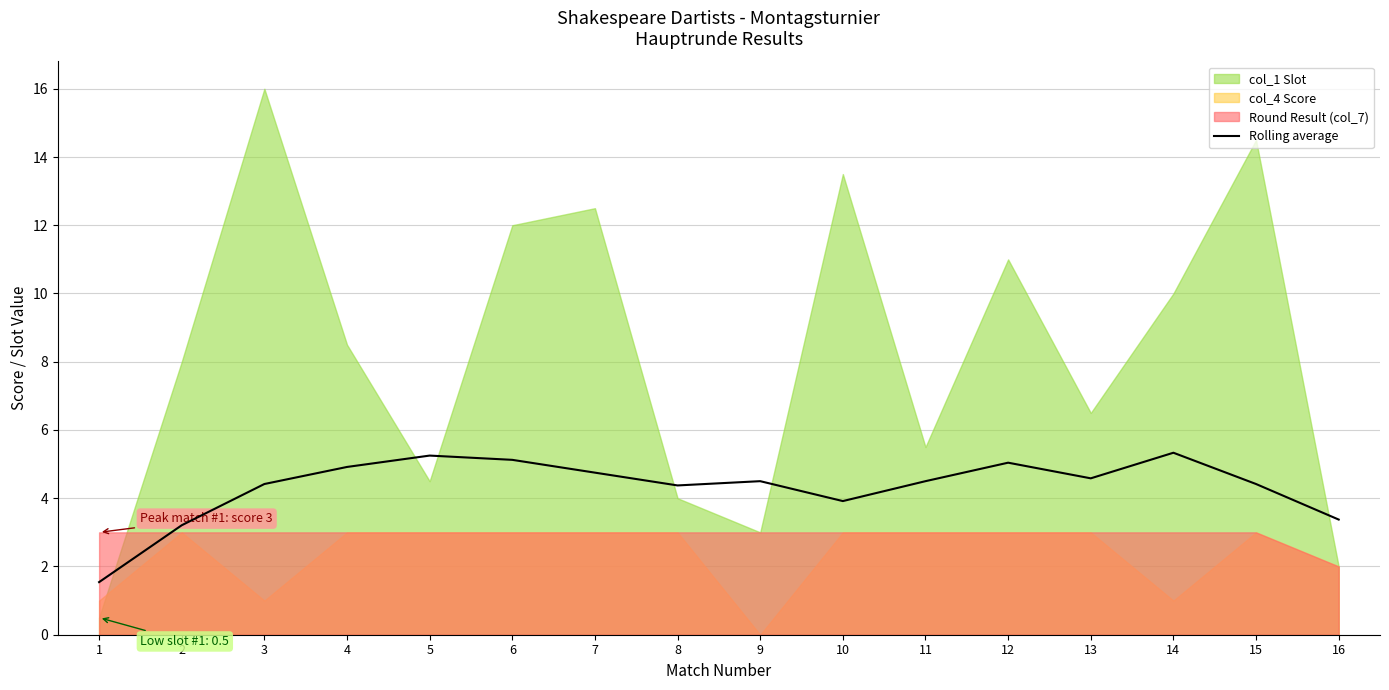

At which category does the data reach its first local peak?

5